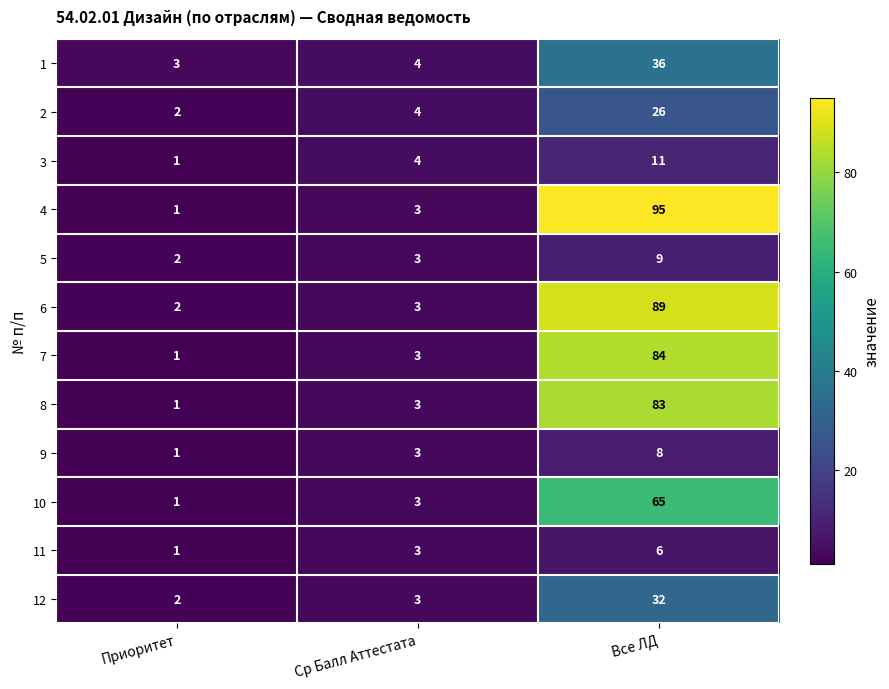

Count the 5 values in the range 2 to 9.

3